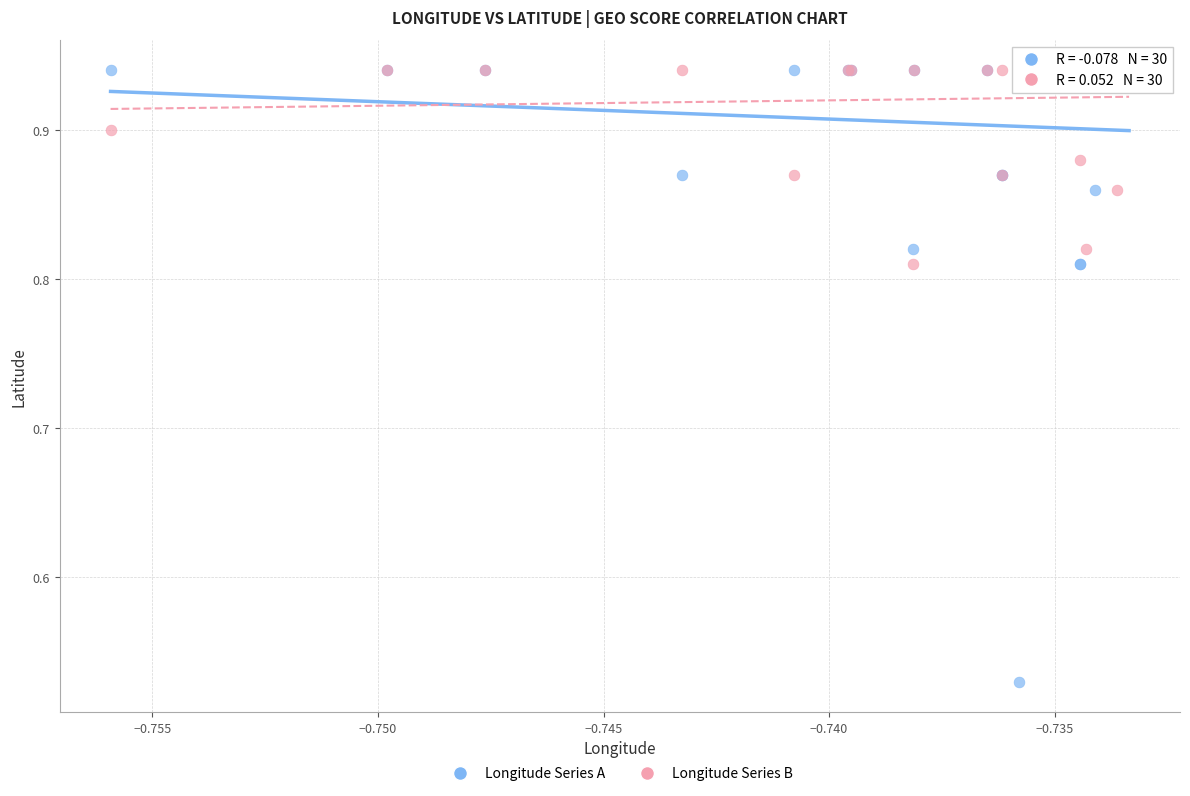

Which series has the largest Y range (max minus min)?

Longitude Series A